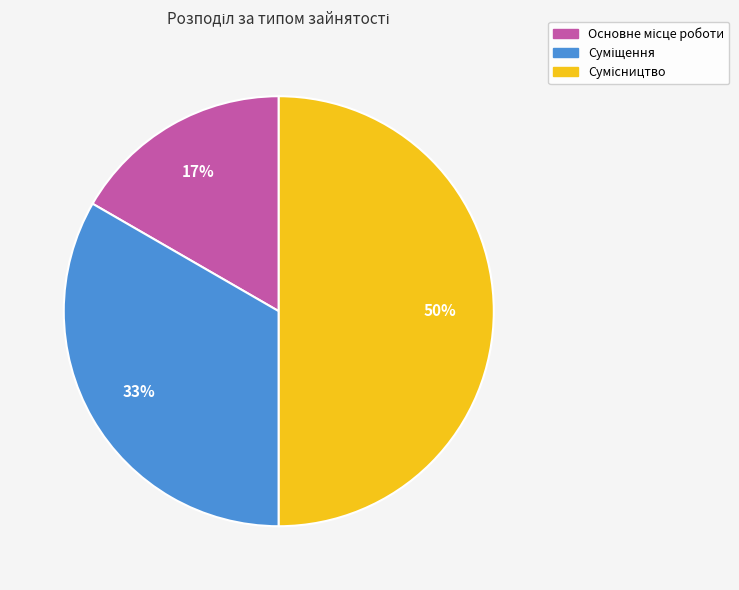

To the nearest percent, what is the difference between the largest and smallest slice percentages?

33%